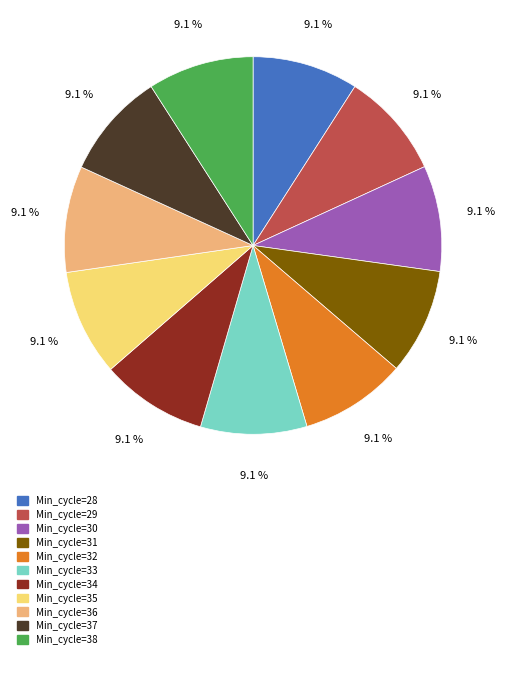

Is there any slice that represents more than half of the pie?

No